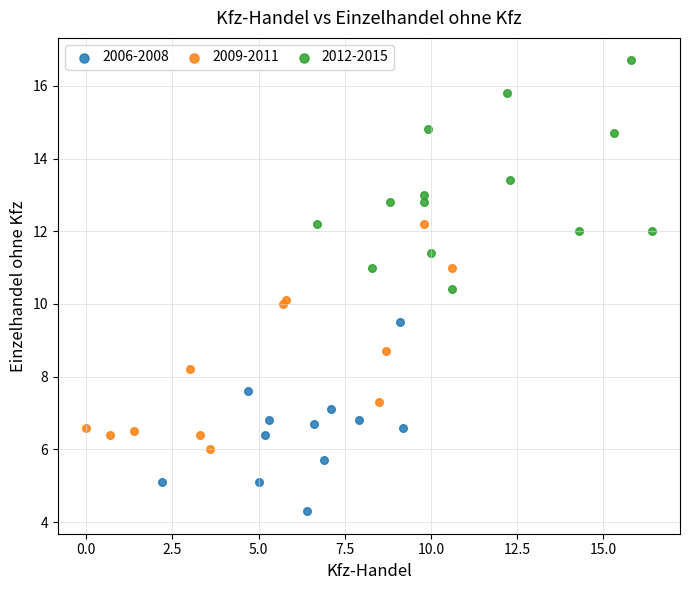

Which series reaches the maximum Y coordinate?

2012-2015